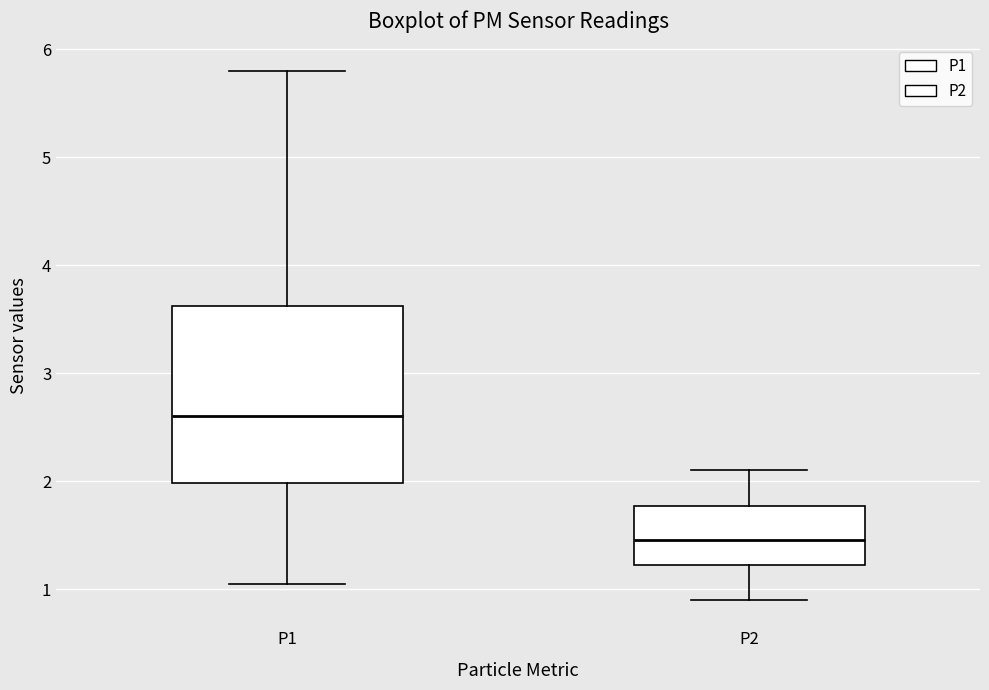

Reading left to right, transcribe this box plot: for each box, give where its median line is, the range the box spans, and where its two whiskers end, as read against the y-axis. The values are not printed on the chart, so give them approximately, as read against the axis.

P1: median 2.6, box 2.0 to 3.6, whiskers 1.1 to 5.8
P2: median 1.5, box 1.2 to 1.8, whiskers 0.9 to 2.1